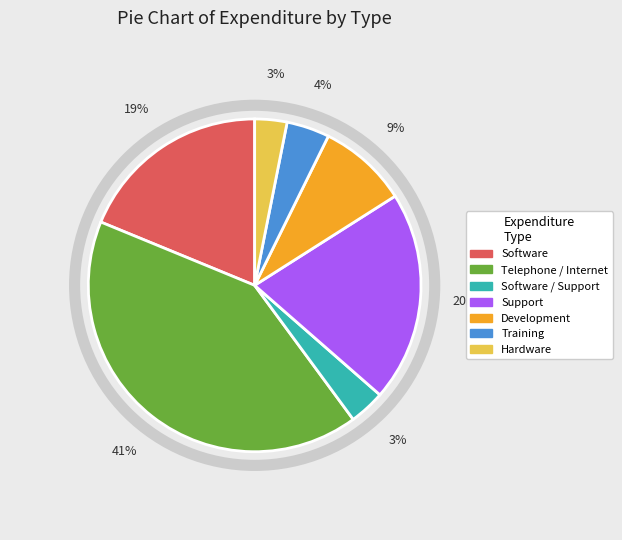

Which category has the biggest portion of the pie?

Telephone / Internet